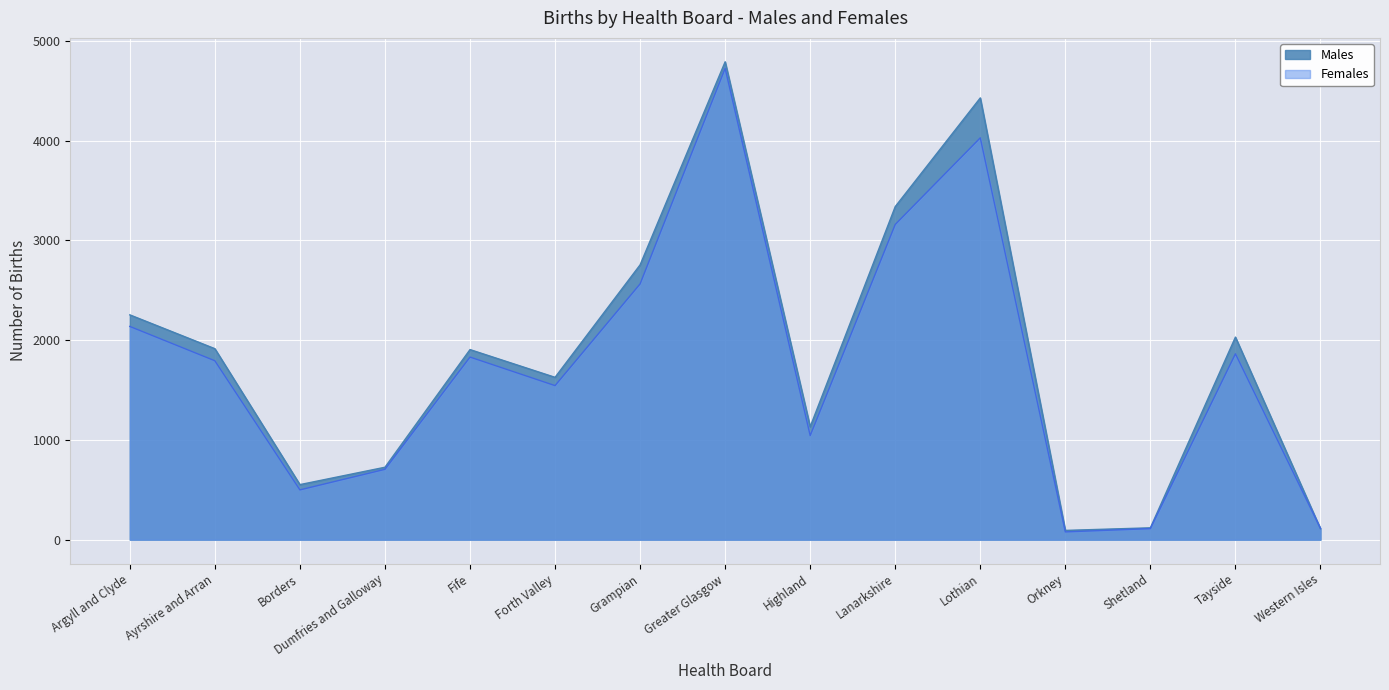

How many lines are shown in the chart?

2